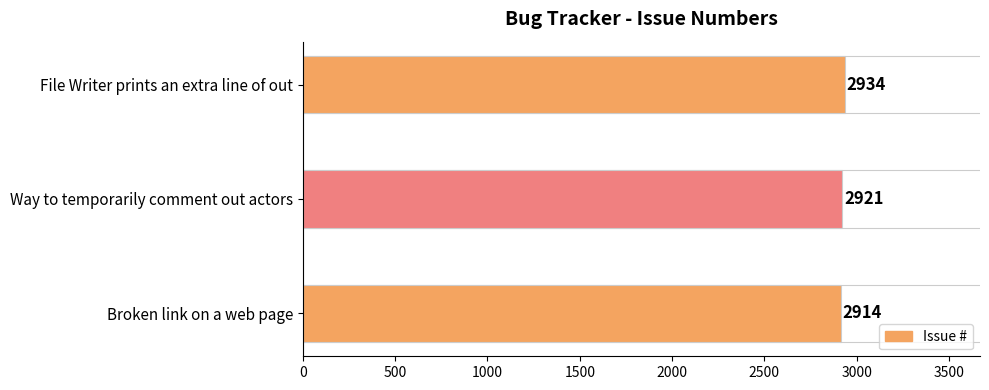

What is the change in value from Way to temporarily comment out actors to File Writer prints an extra line of out?

+13